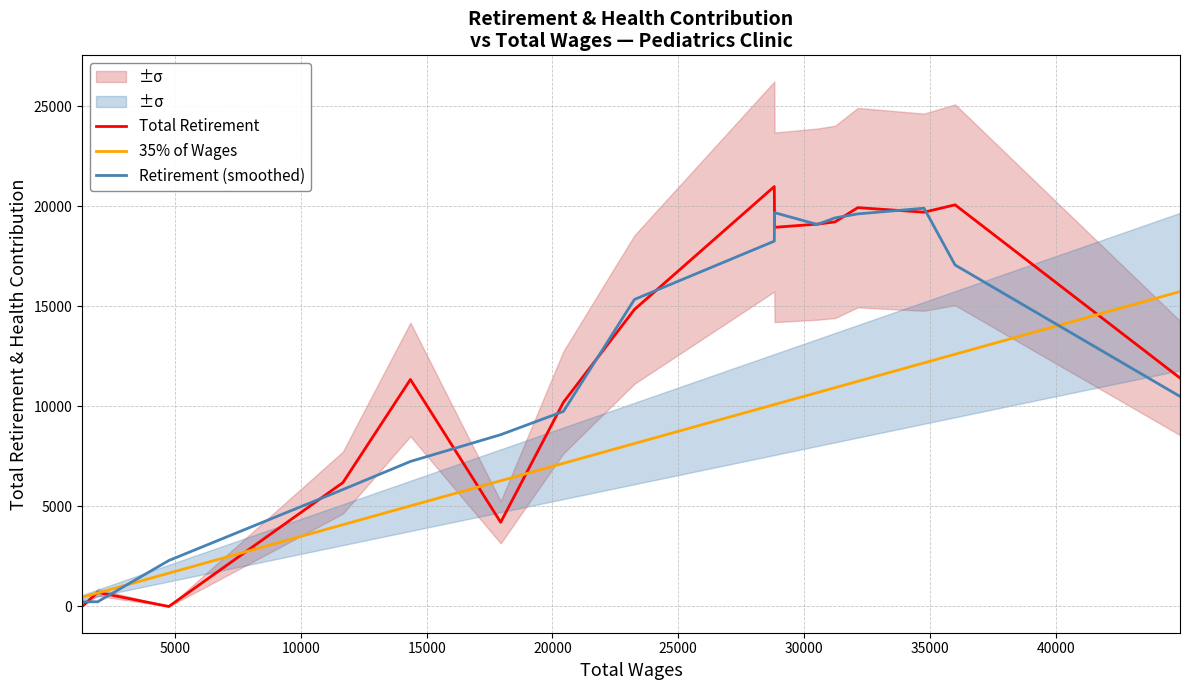

What is the sum of all 35% of Wages values?

127011.5